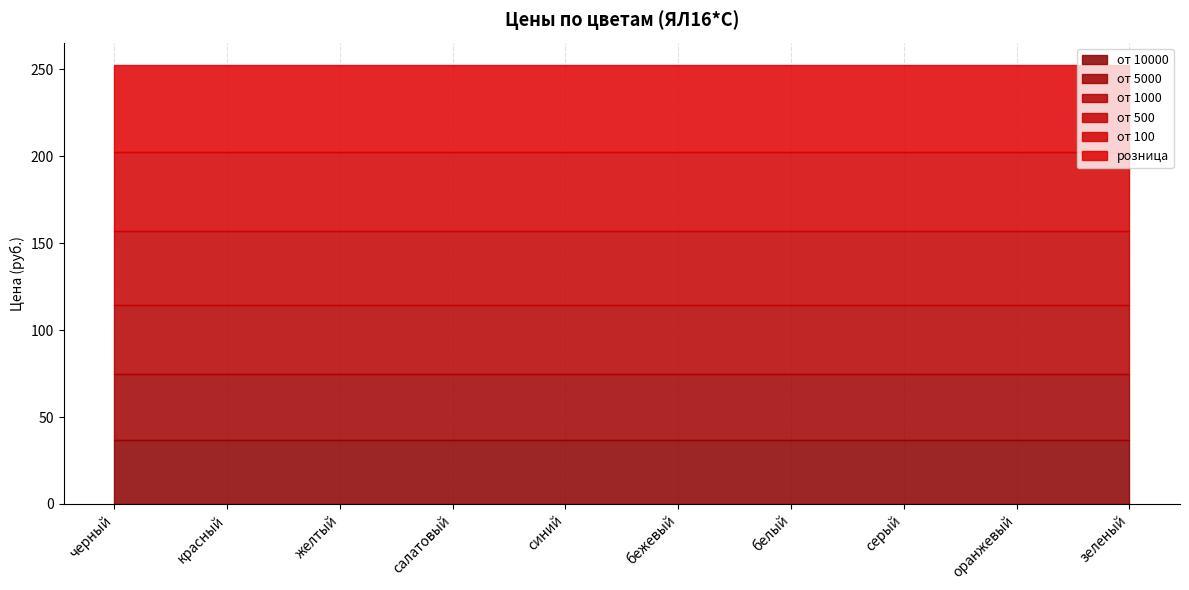

Where is от 10000 nearest to the value 36?

черный